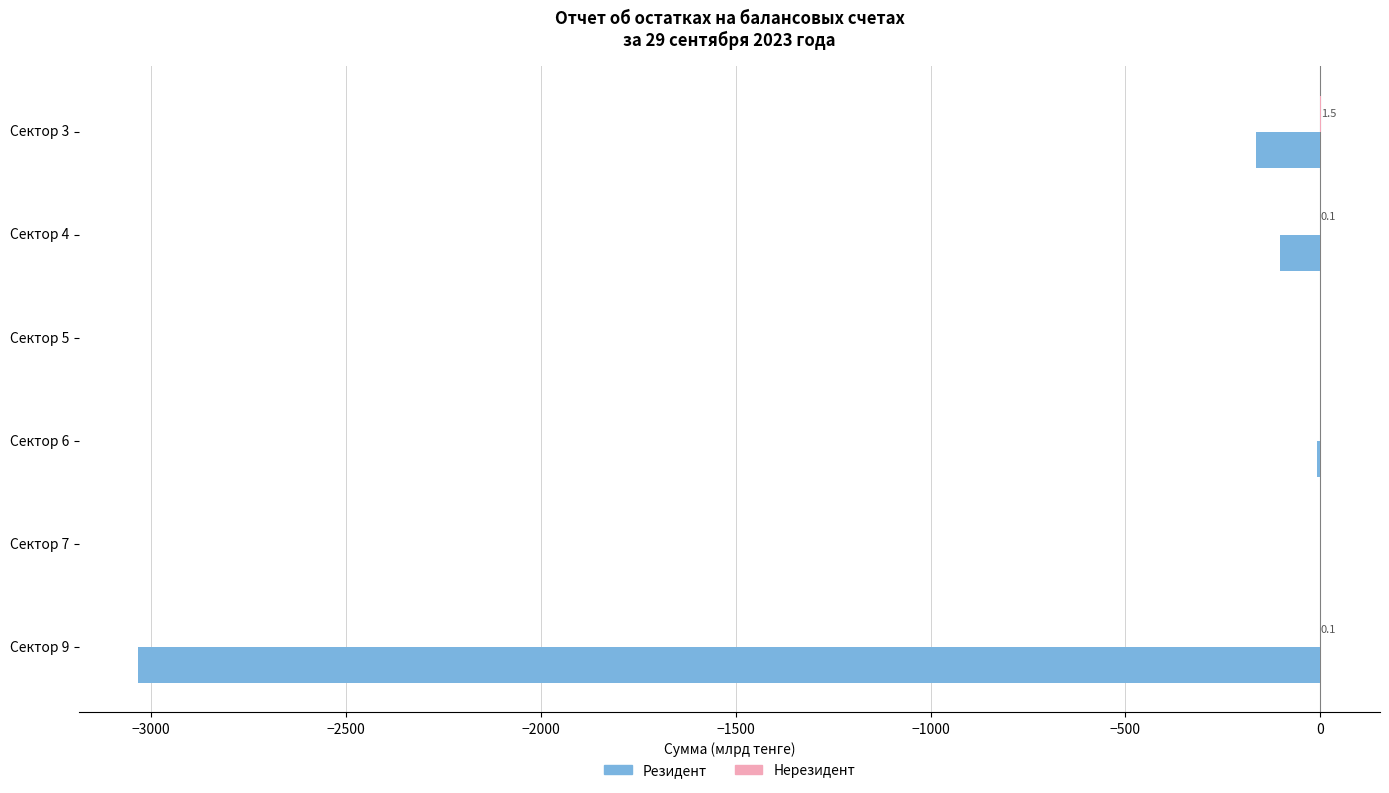

What is the value of the Нерезидент bar at the 6th from the left?

0.1